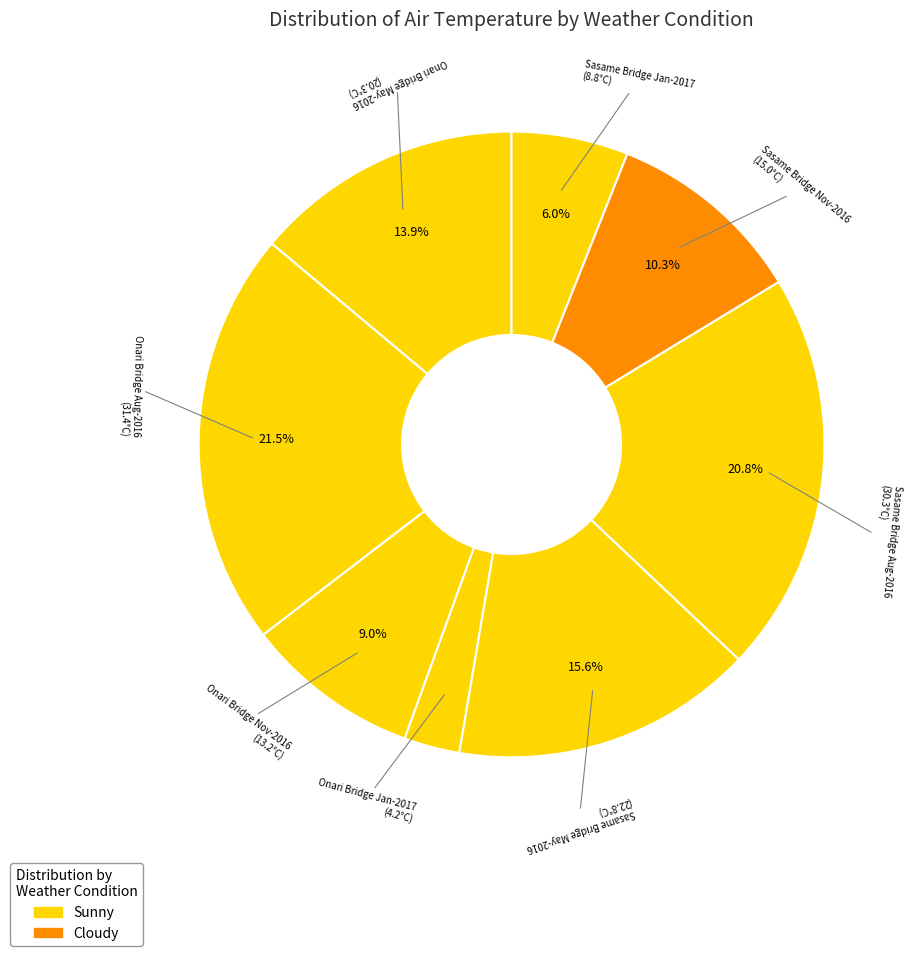

How many slices are in this pie chart?

8